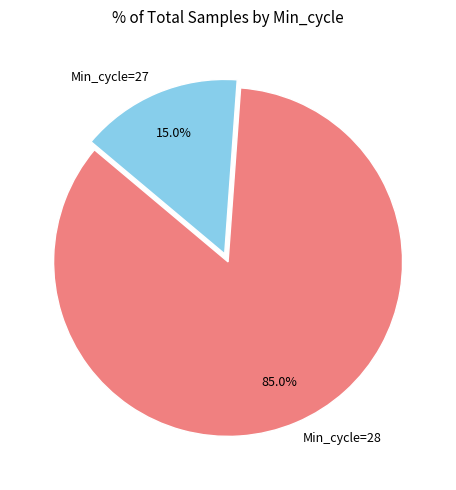

Combined, do Min_cycle=28 and Min_cycle=27 account for over 50%?

Yes